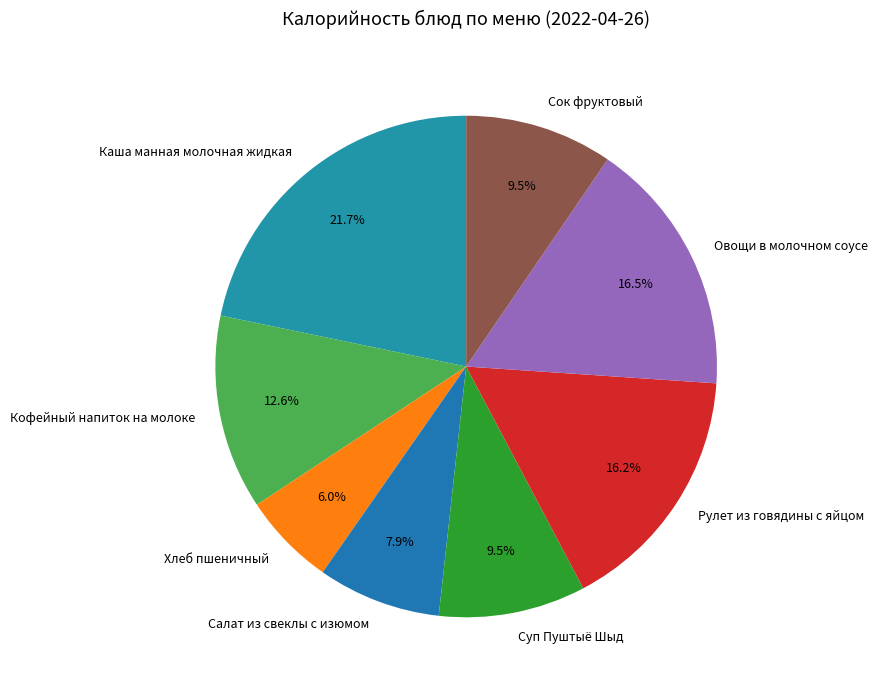

What percentage is the Хлеб пшеничный slice, to the nearest percent?

6%